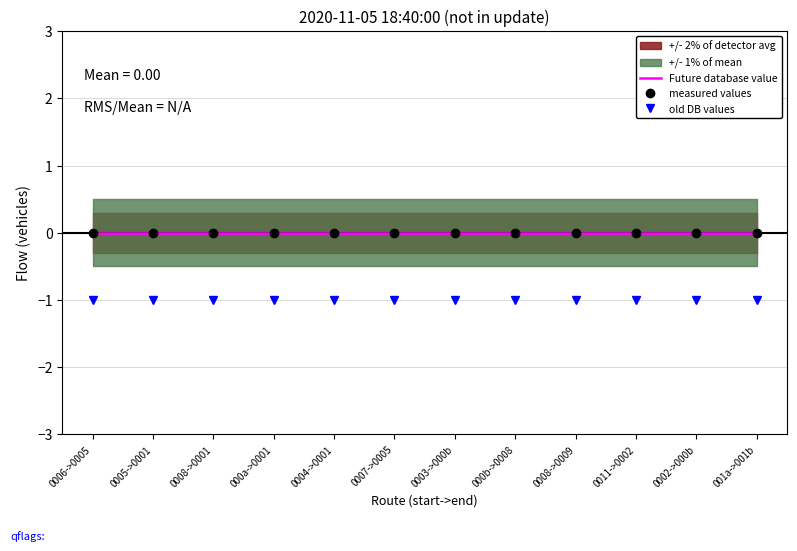

At which label is Future database value closest to 0?

0006->0005